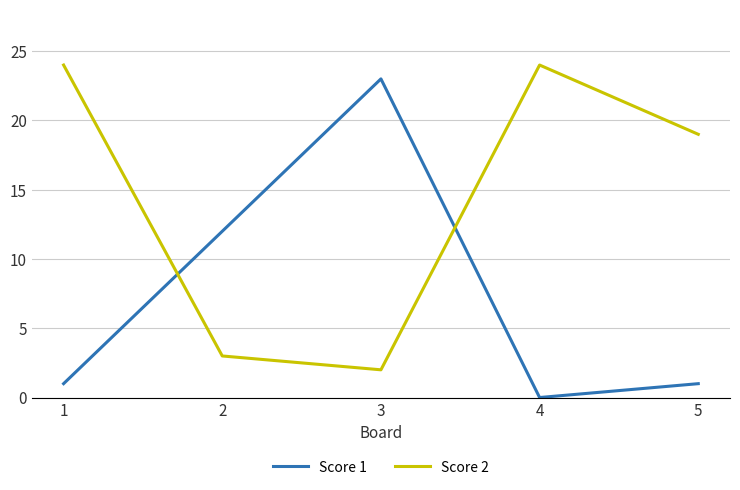

True or false: Score 2 has more than 1 interior local peaks.

False